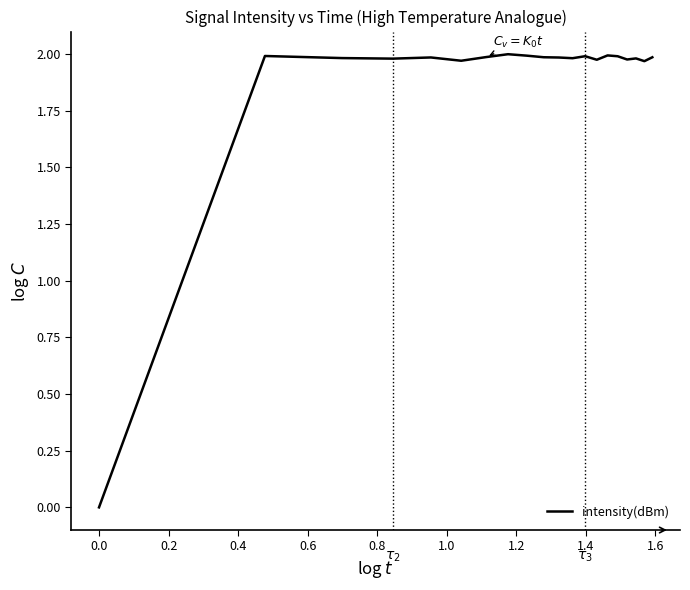

How many lines are shown in the chart?

1